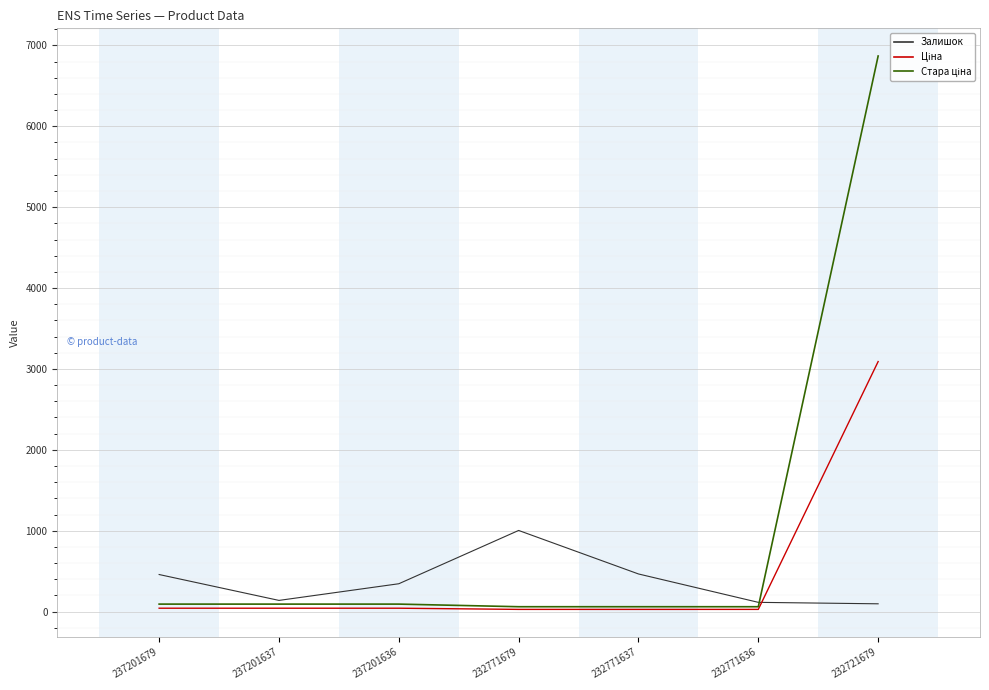

At which category is the sum across all series the highest?

232721679